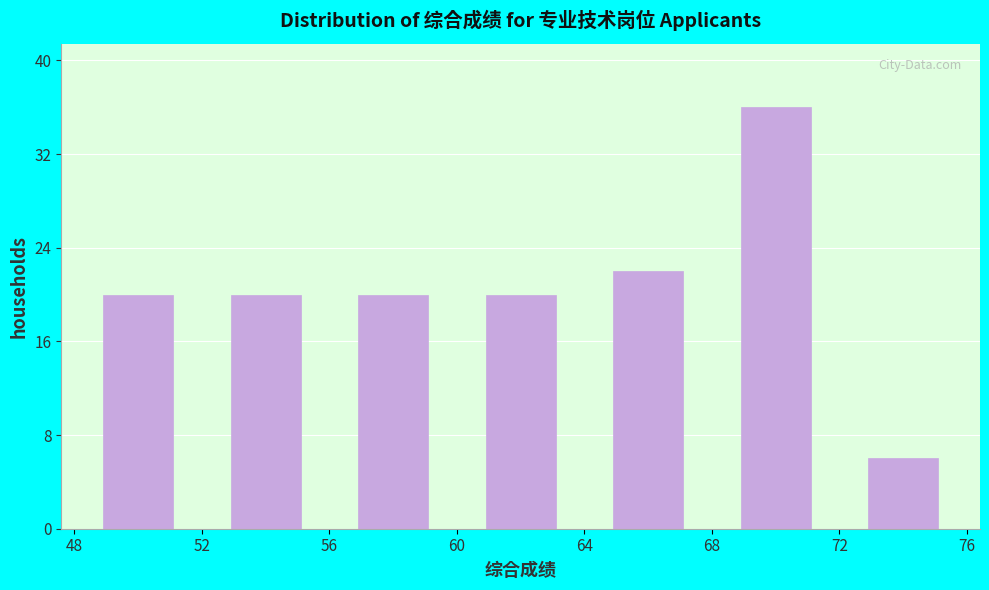

Which range on the x-axis has the tallest bar?

68 to 72